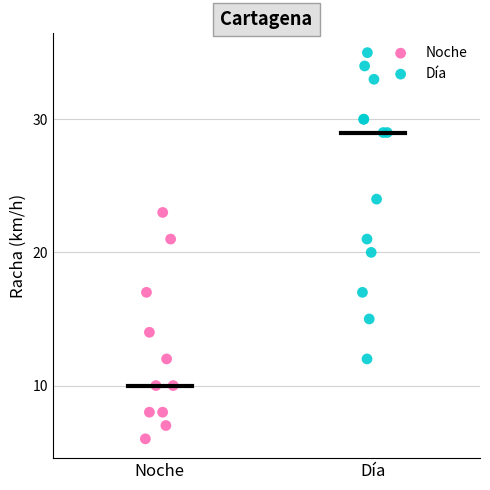

Which series has the widest spread of Y values?

Día